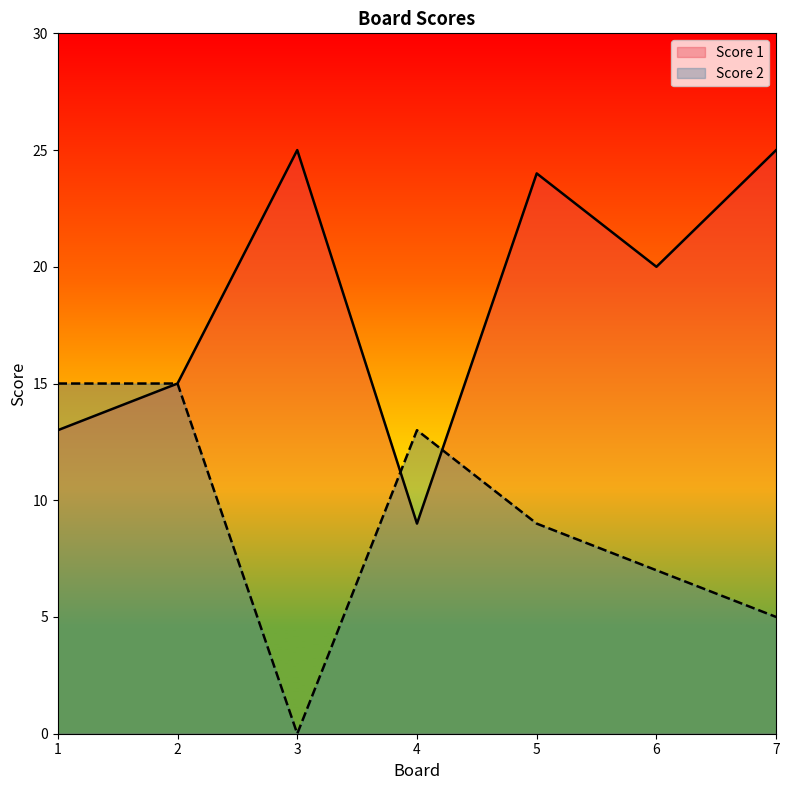

Does the chart display data point markers on the line(s)?

No